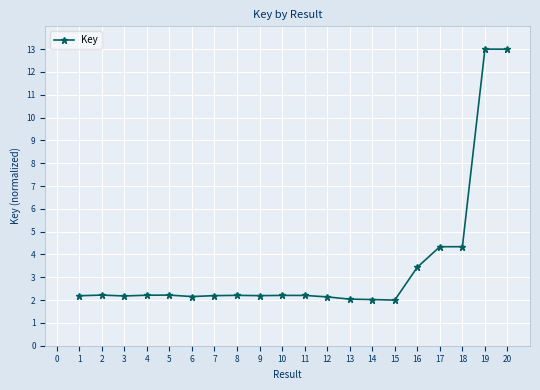

What is the value of the 20th point from the left?

13.0